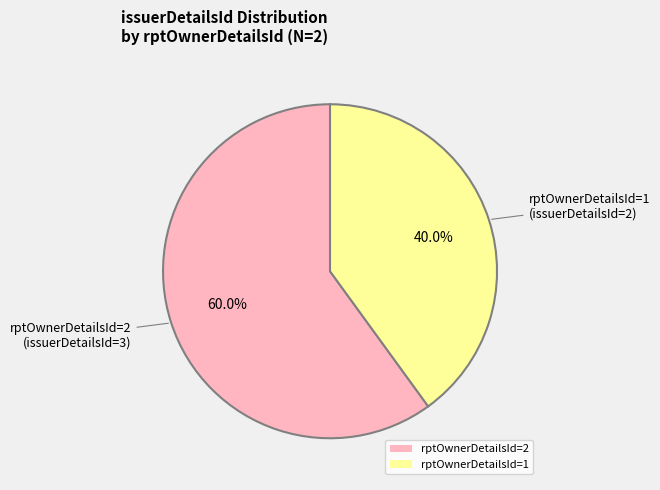

True or false: rptOwnerDetailsId=2 accounts for 54% of the total.

False